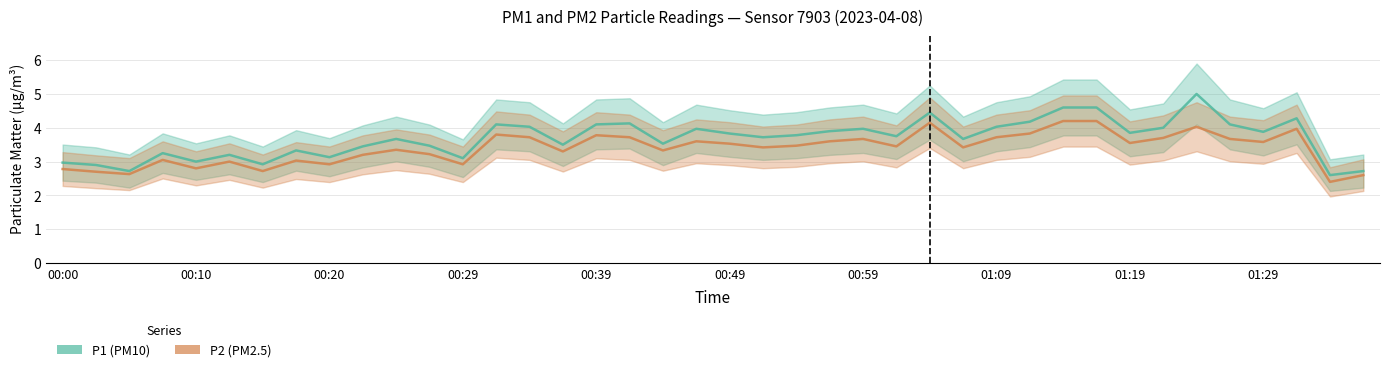

Is it true that P2 (PM2.5) equals 3.7 at 35?

True